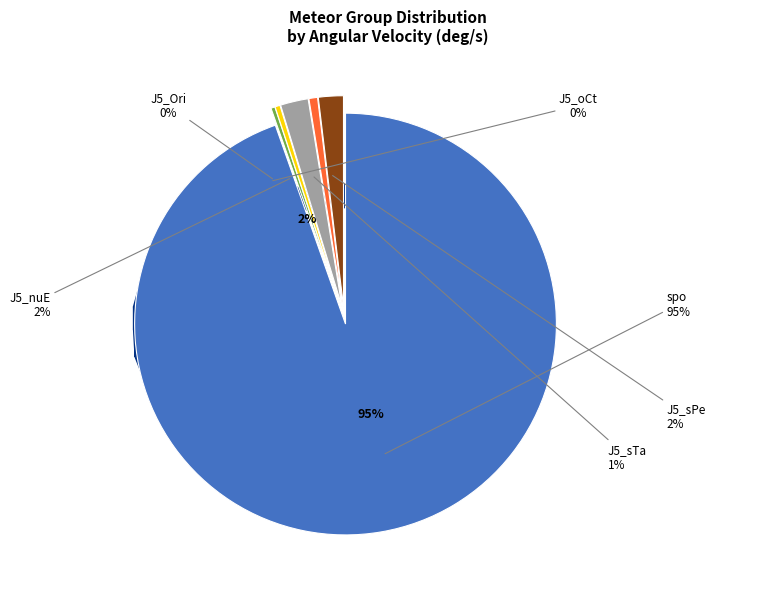

Count the number of slices in the pie.

6